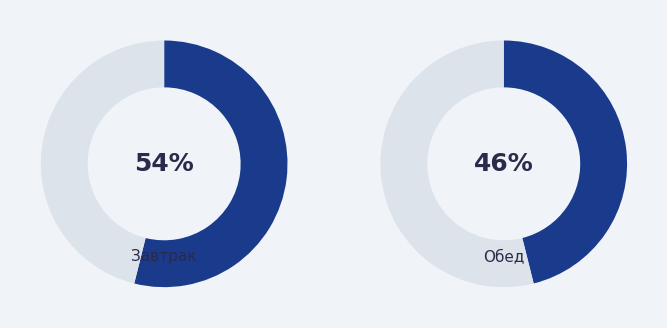

What percentage is the Обед slice, to the nearest percent?

46%